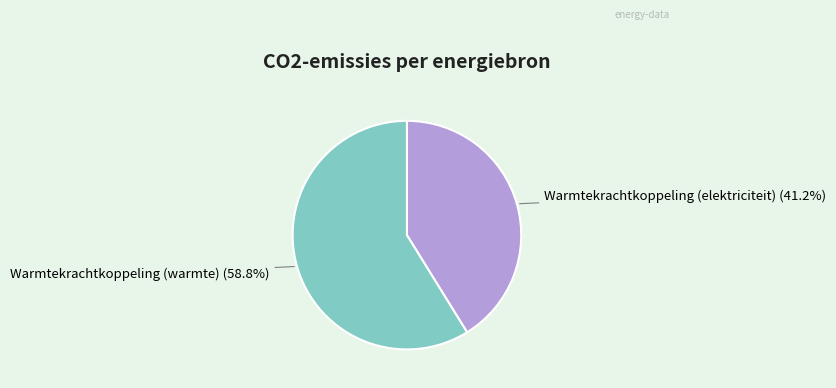

Count the number of slices in the pie.

2